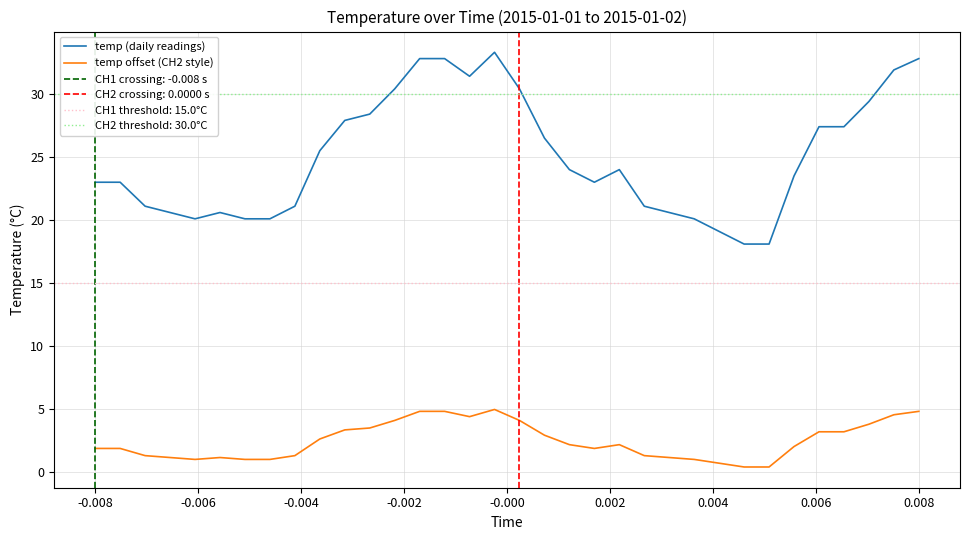

Which series has the largest total across all categories?

temp (daily readings)